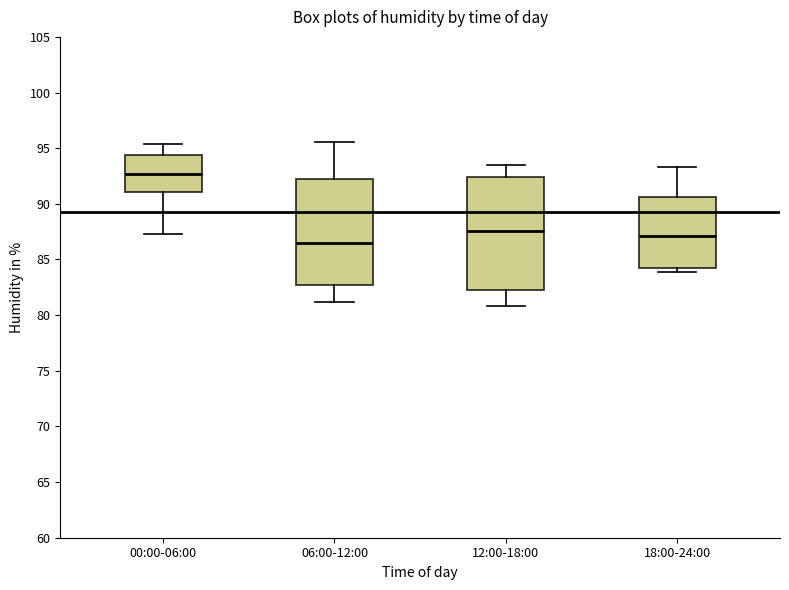

Which box has the highest median line?

00:00-06:00